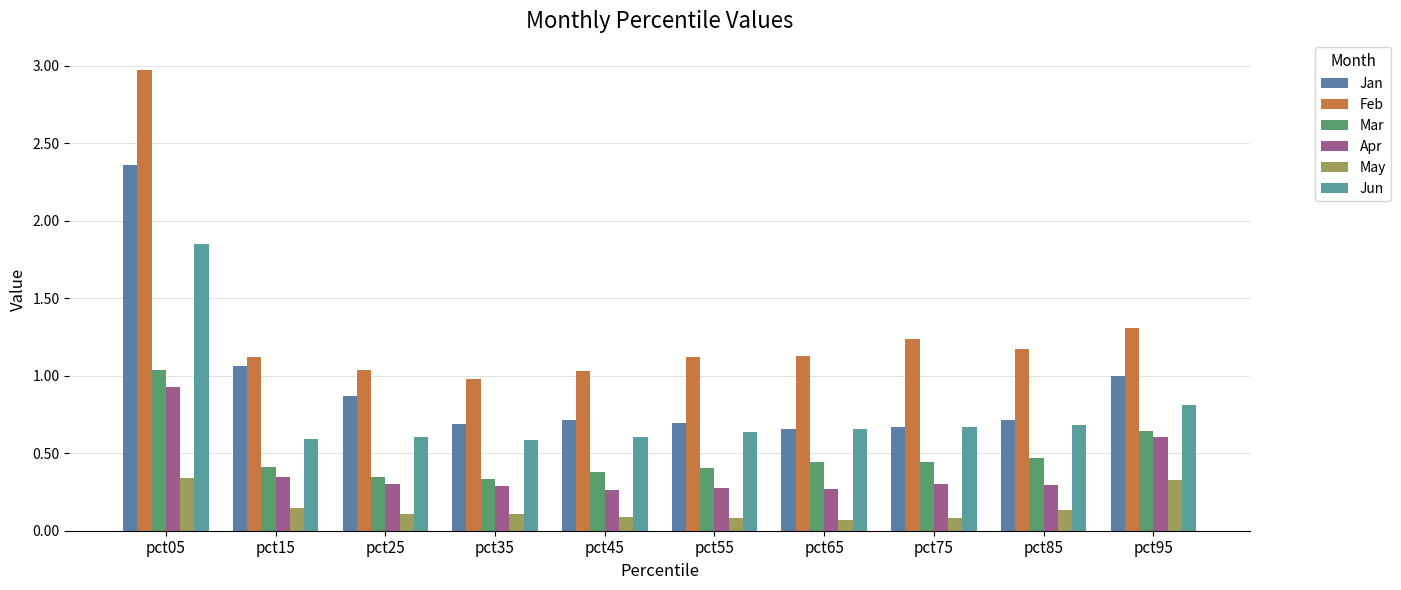

What is the spread (max minus min) of values at pct25?

0.9